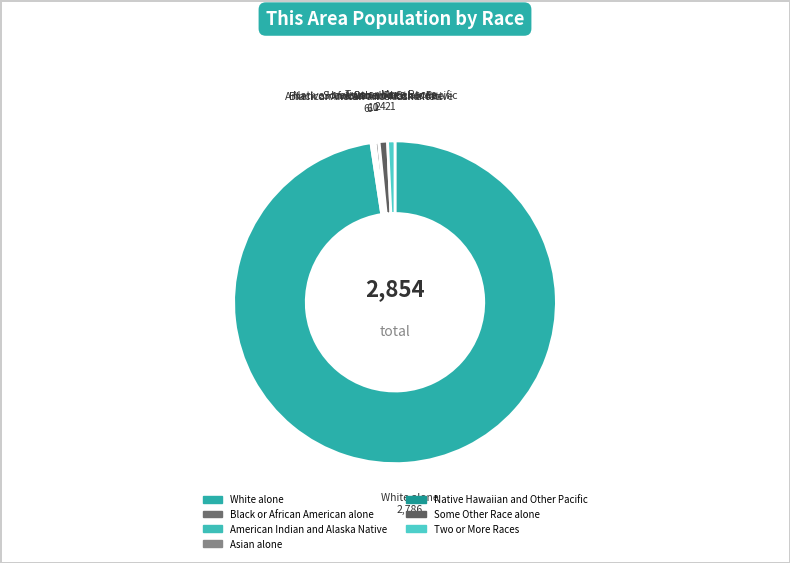

What is the largest slice in the pie chart?

White alone